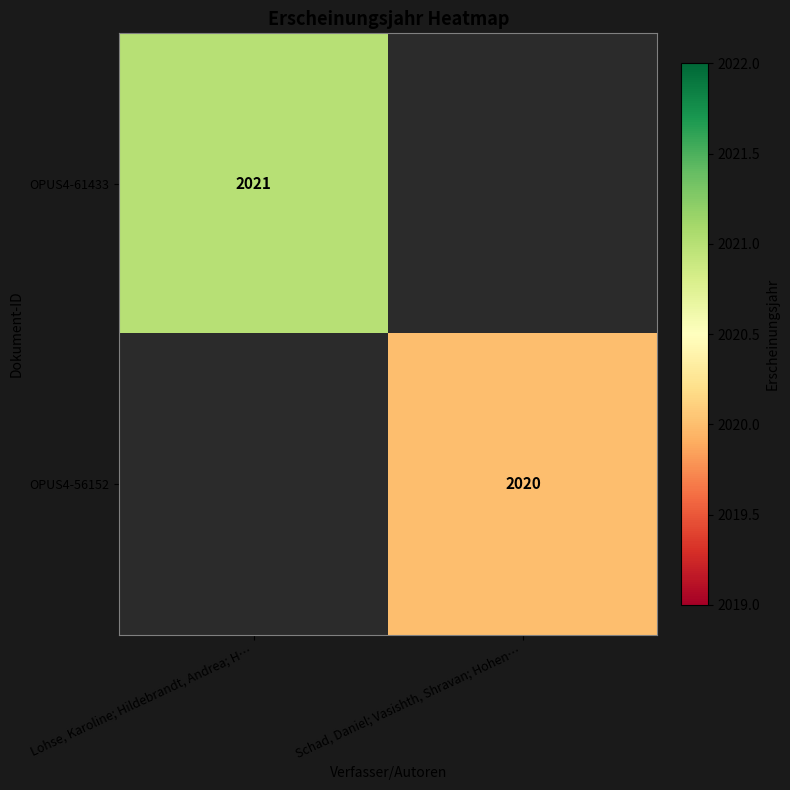

Is it true that OPUS4-56152 equals 1298 at Schad, Daniel; Vasishth, Shravan; Hohen…?

False